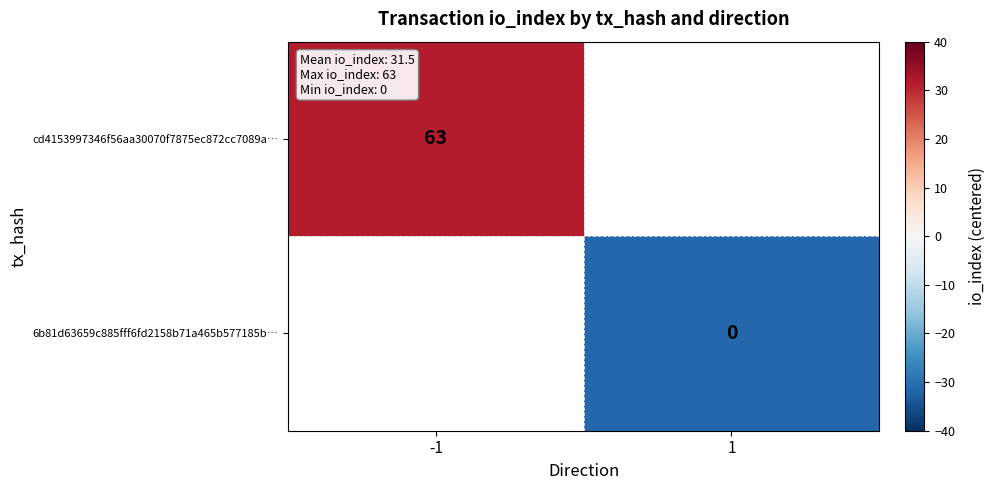

The value of cd4153997346f56aa30070f7875ec872cc7089a… at -1 is 105.1. True or false?

False